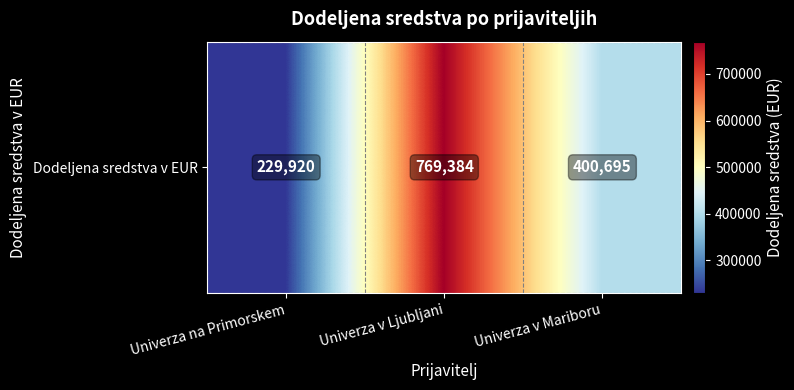

Which category has the highest value across all series?

Univerza v Ljubljani